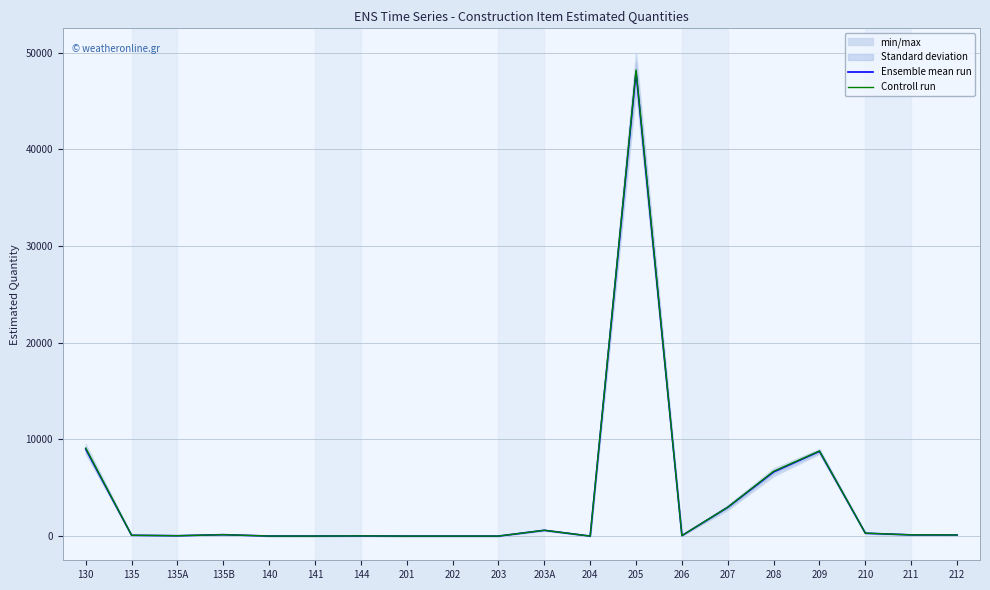

What is the value of the Controll run point at the 11th from the left?

605